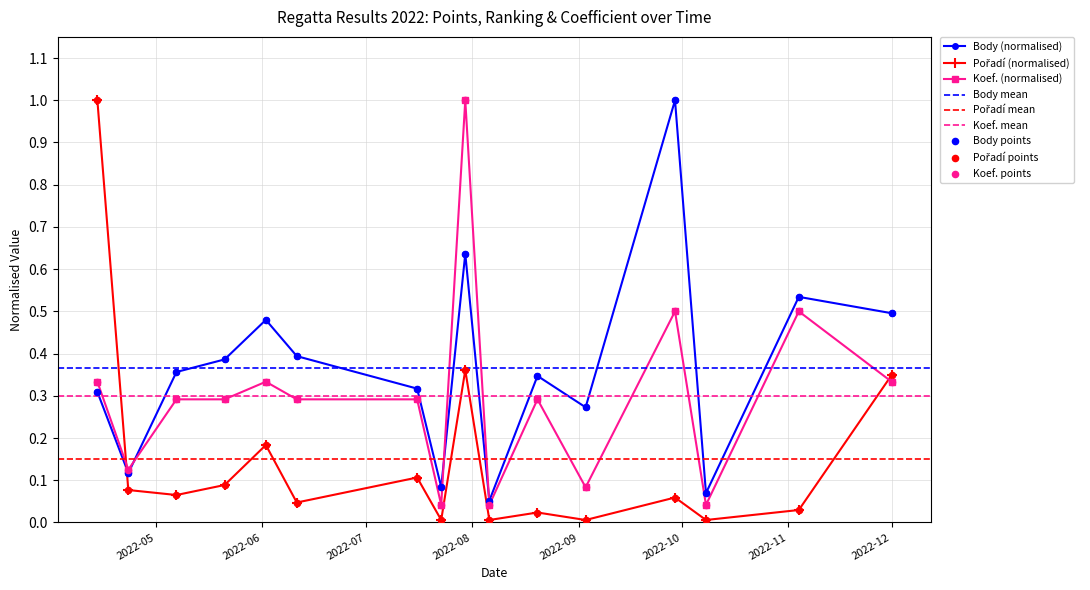

At how many categories does at least one series exceed 0?

16